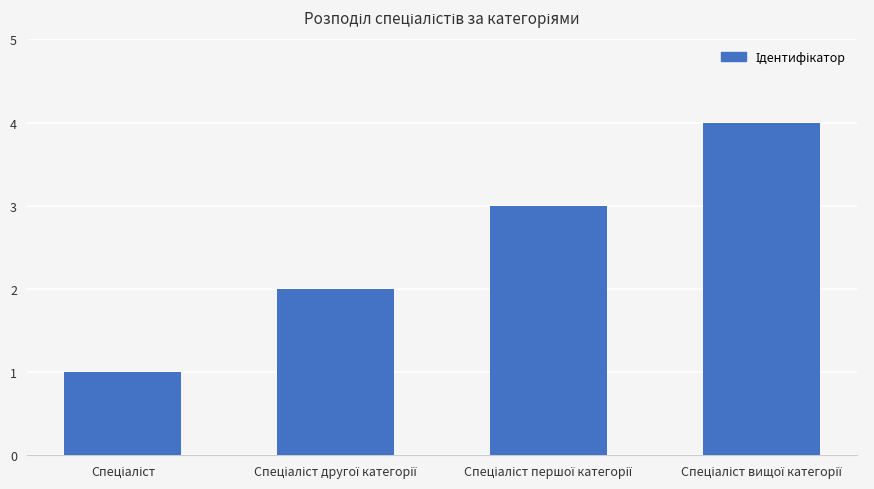

What is the sum of all values?

10